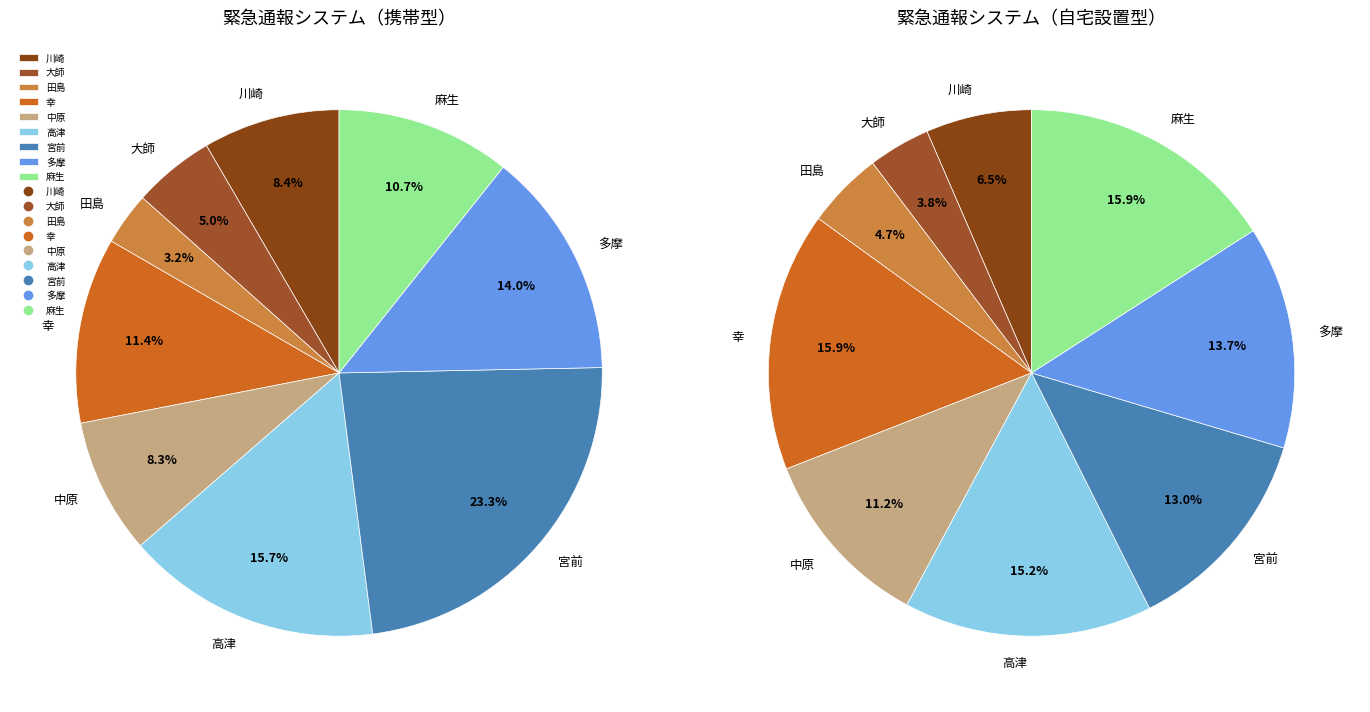

To the nearest percent, what is the average slice percentage?

11%